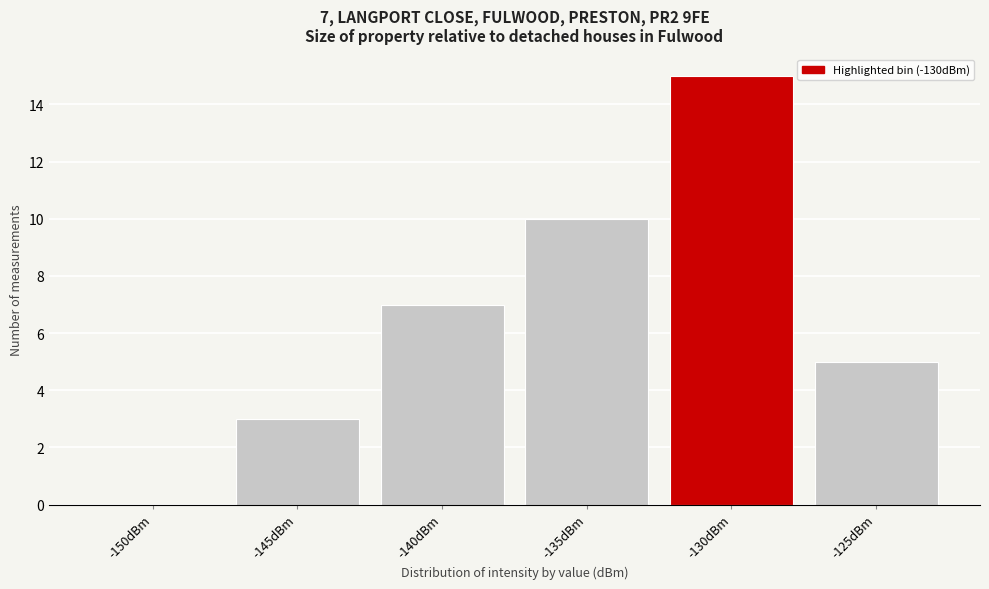

Reading left to right, transcribe all the data shown in this chart.

-150dBm=0	-145dBm=3	-140dBm=7	-135dBm=10	-130dBm=15	-125dBm=5